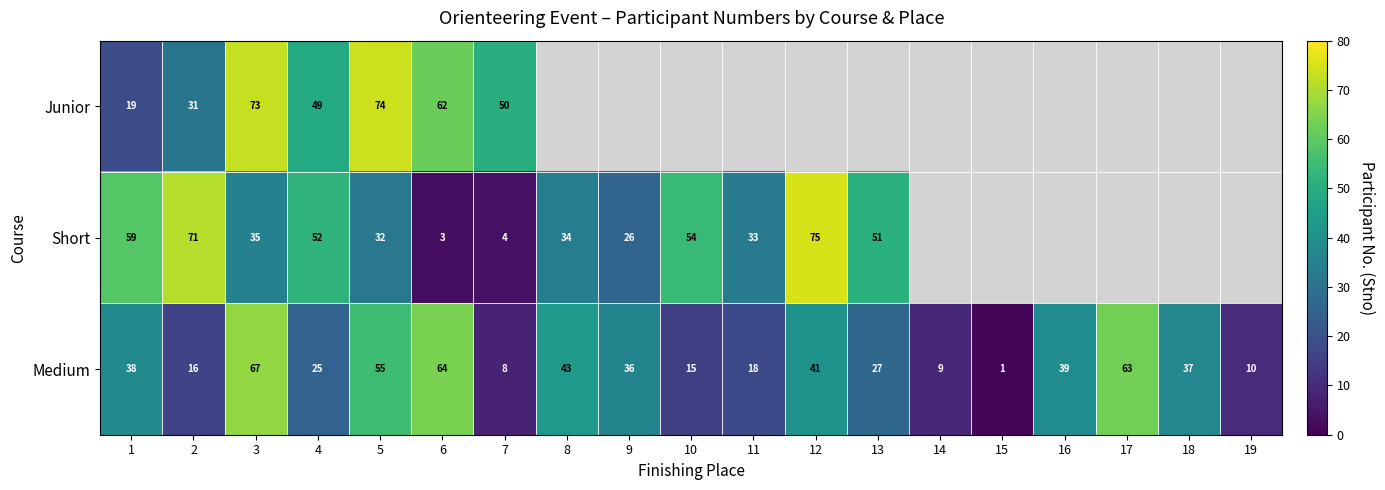

What is the highest value of the Medium series?

67